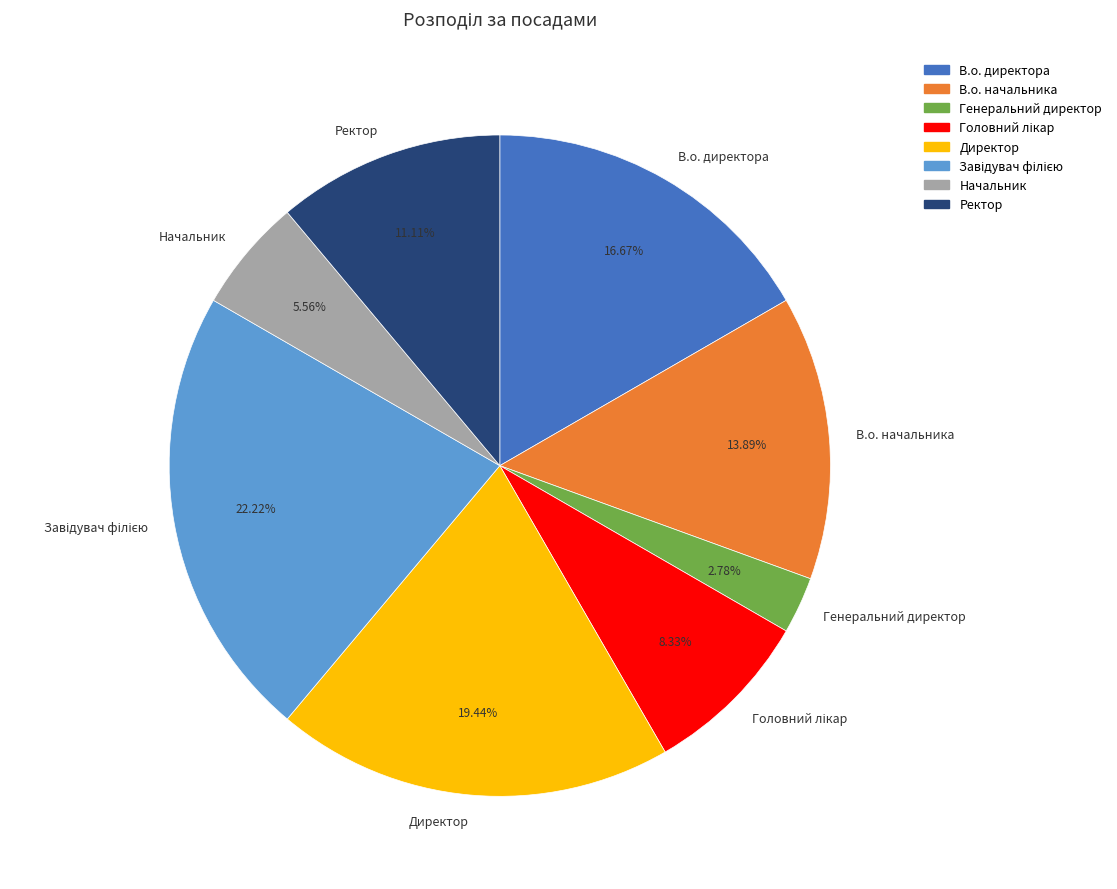

How many slices are in this pie chart?

8